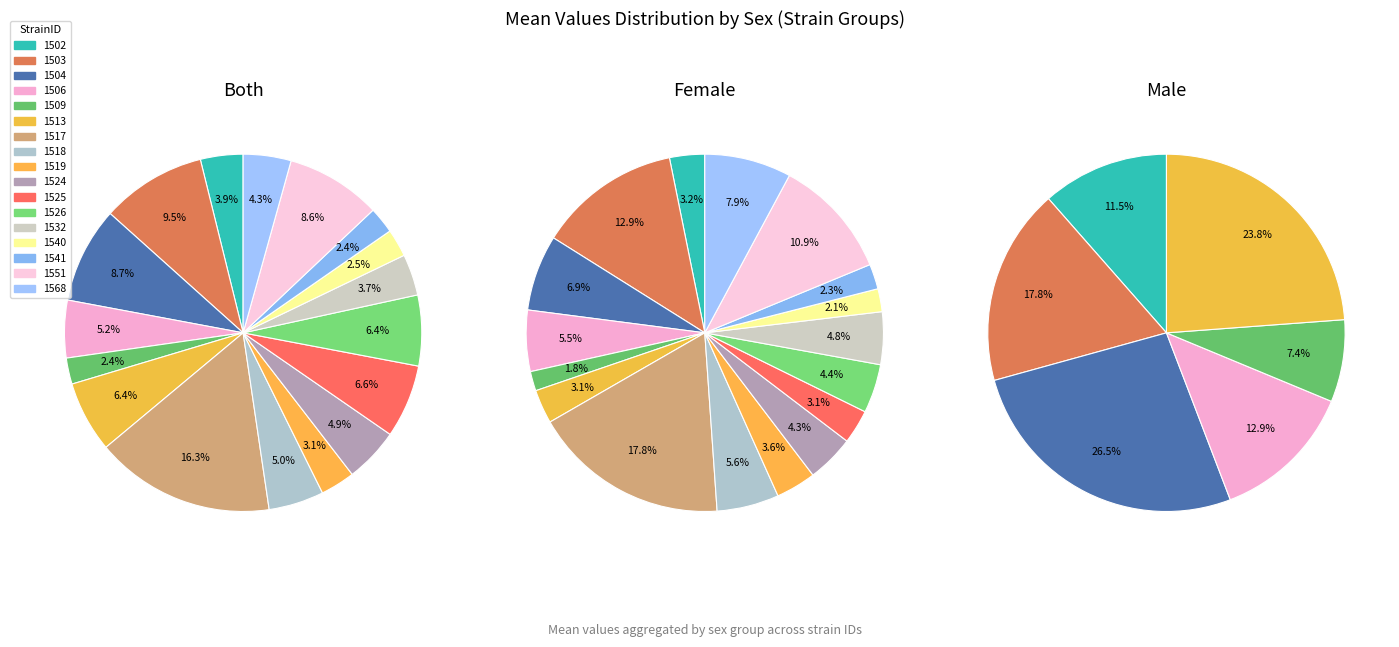

What is the largest slice in the pie chart?

1517